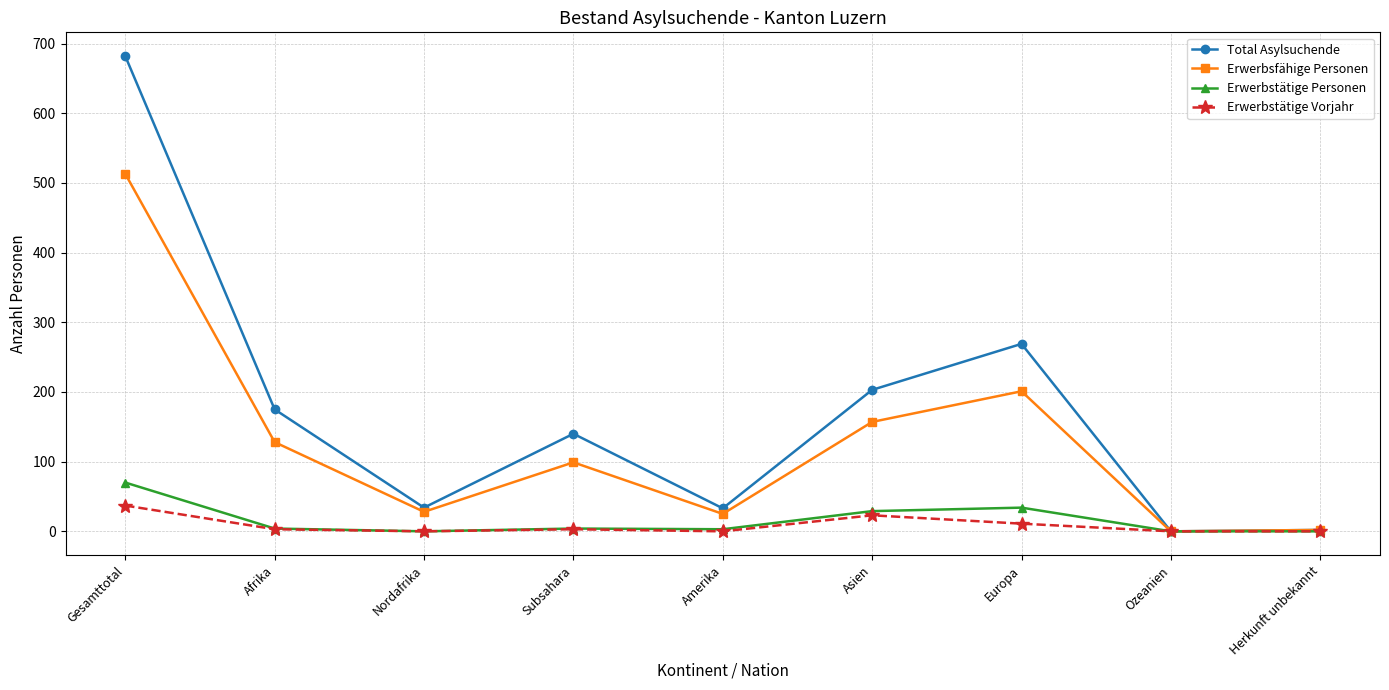

What is the label of the 4th point from the left?

Subsahara